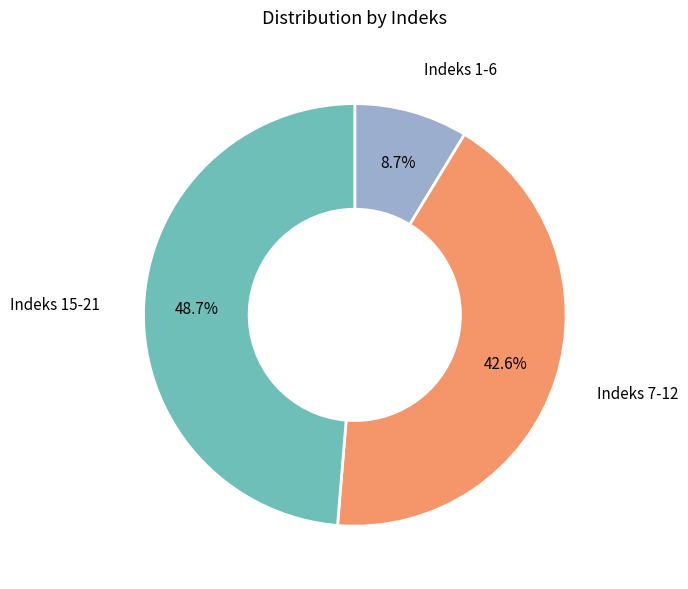

Which category has the biggest portion of the pie?

Indeks 15-21